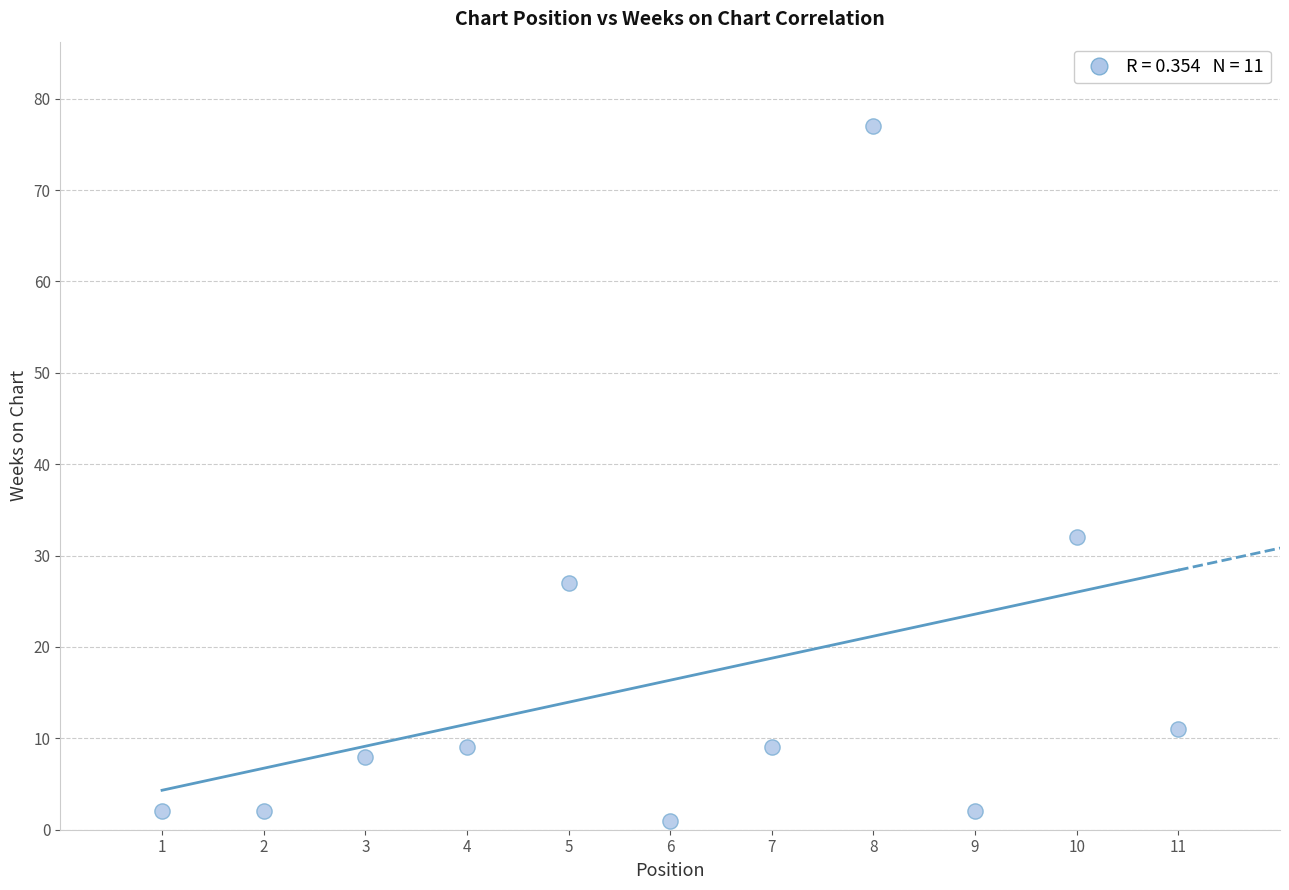

What Y value in the scatter plot is closest to 39?

32